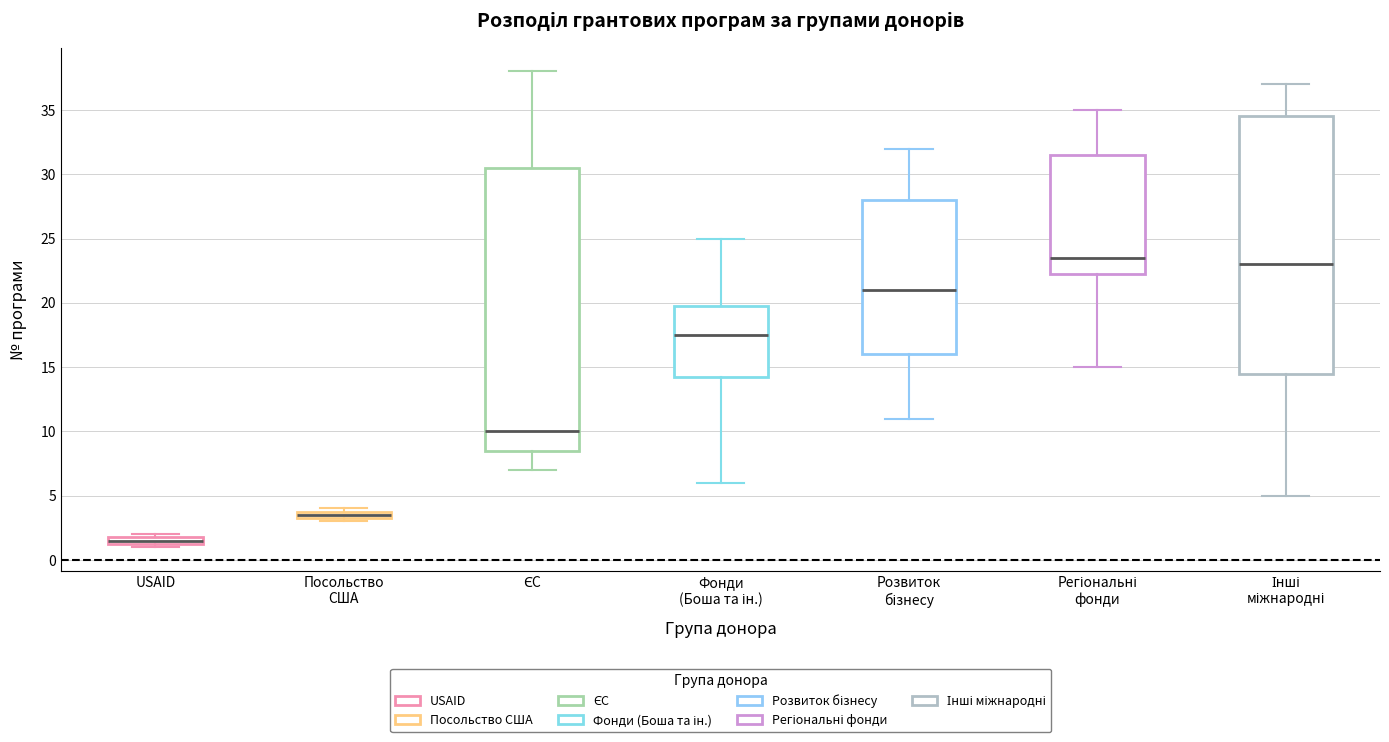

Which box is the tallest, from its lower edge to its upper edge?

ЄС